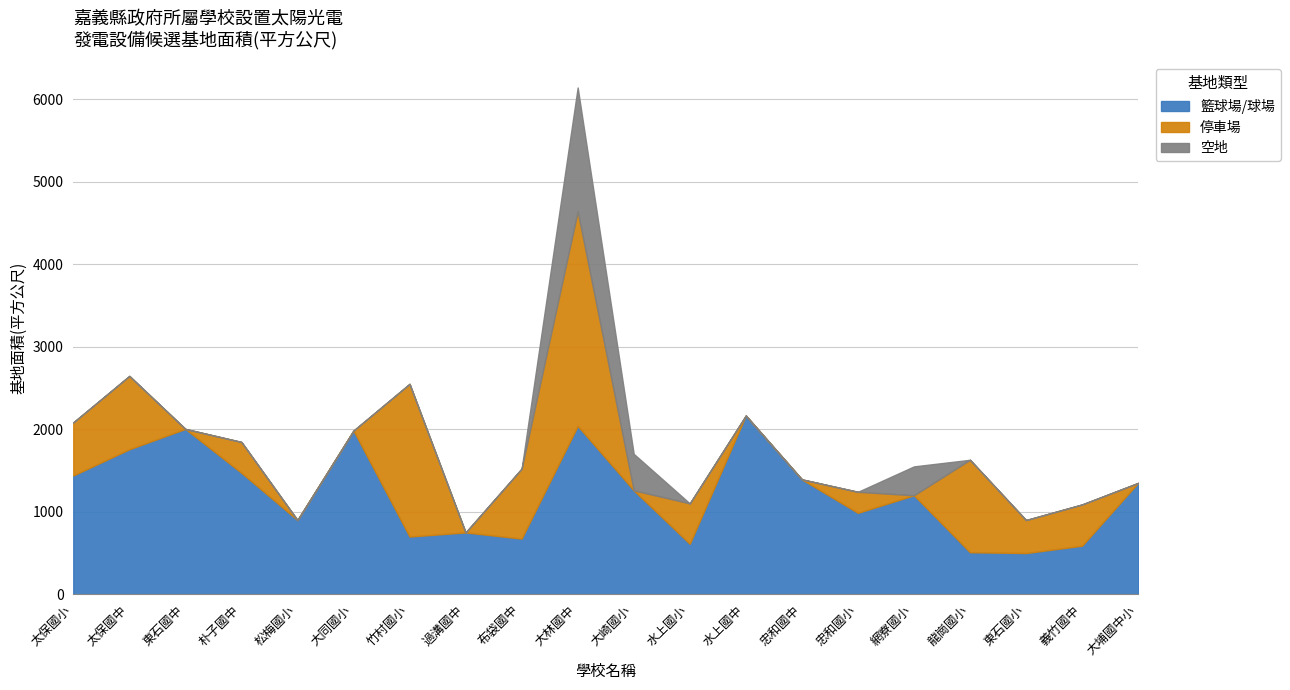

True or false: 籃球場/球場 and 空地 cross at least once.

False